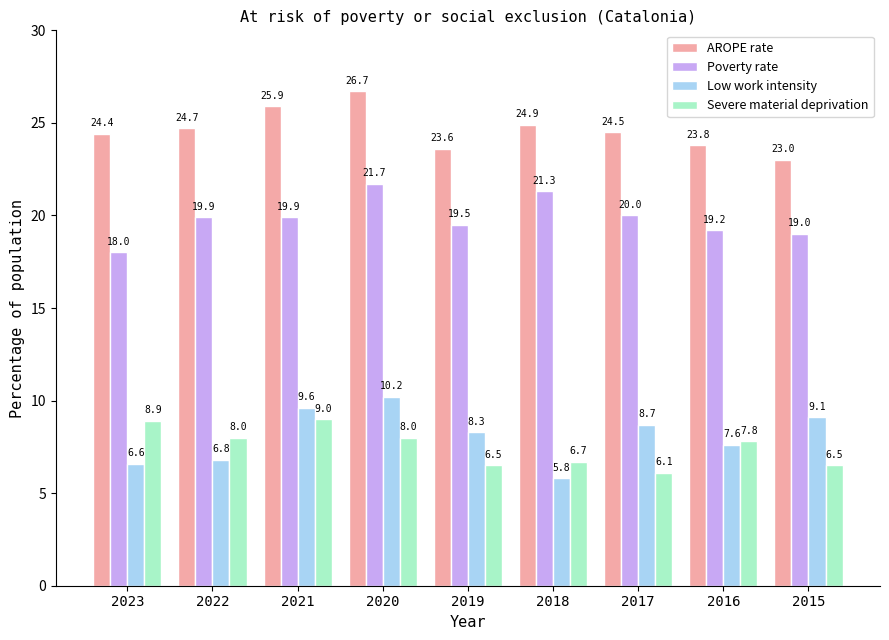

Rank the series by their maximum value, from lowest to highest.

Severe material deprivation, Low work intensity, Poverty rate, AROPE rate